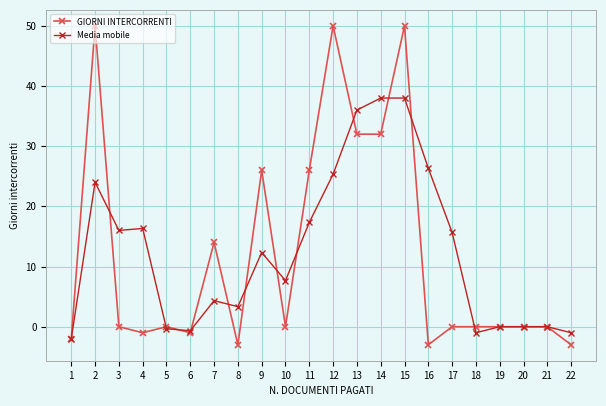

At which category is the sum across all series the highest?

15